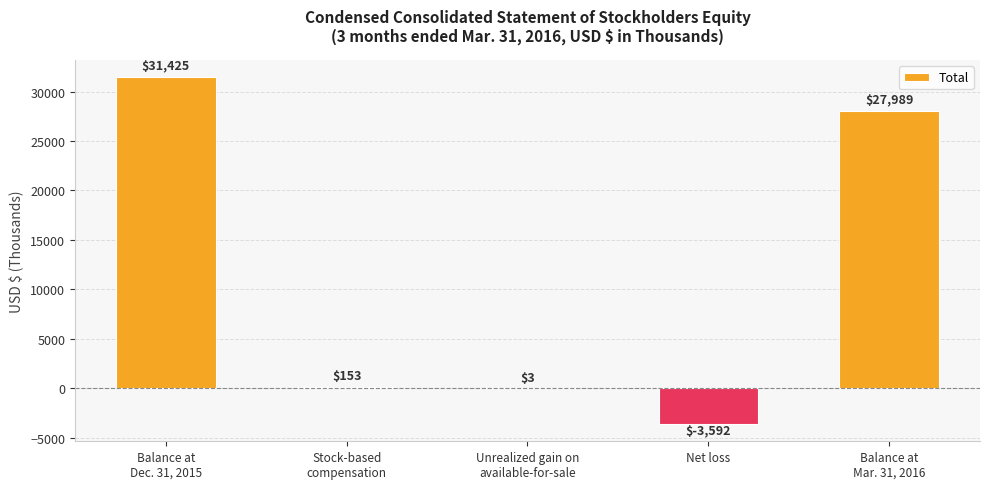

What is the greatest value displayed?

31425